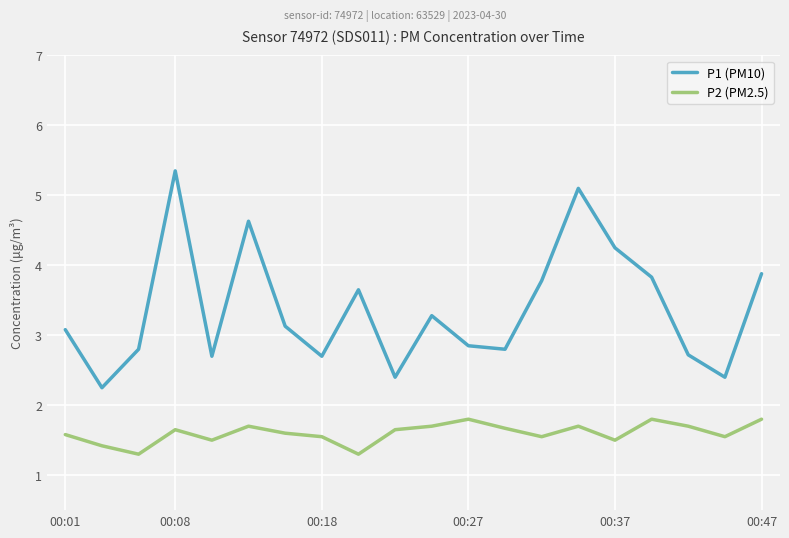

What is the smallest value displayed?

1.3